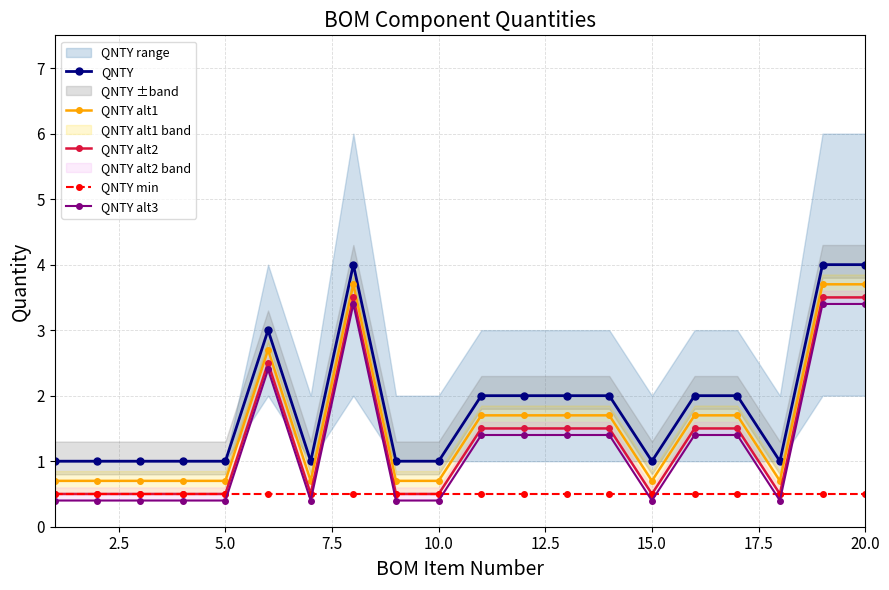

What is the highest value of the QNTY alt1 series?

3.7